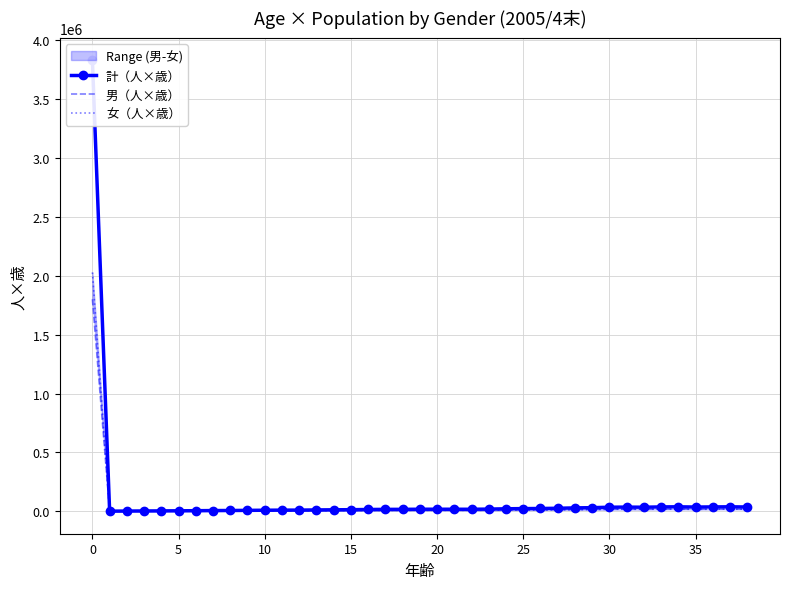

In 計（人×歳）, how many points are higher than both neighbors (excluding endpoints)?

4